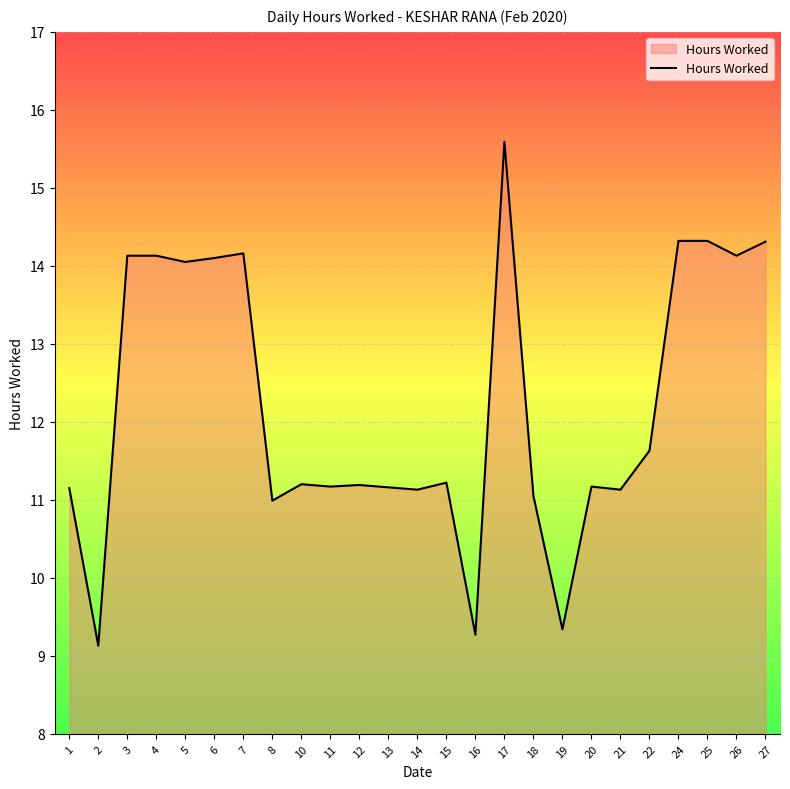

Approximately how many times larger is the value at 16 compared to 8?

0.8